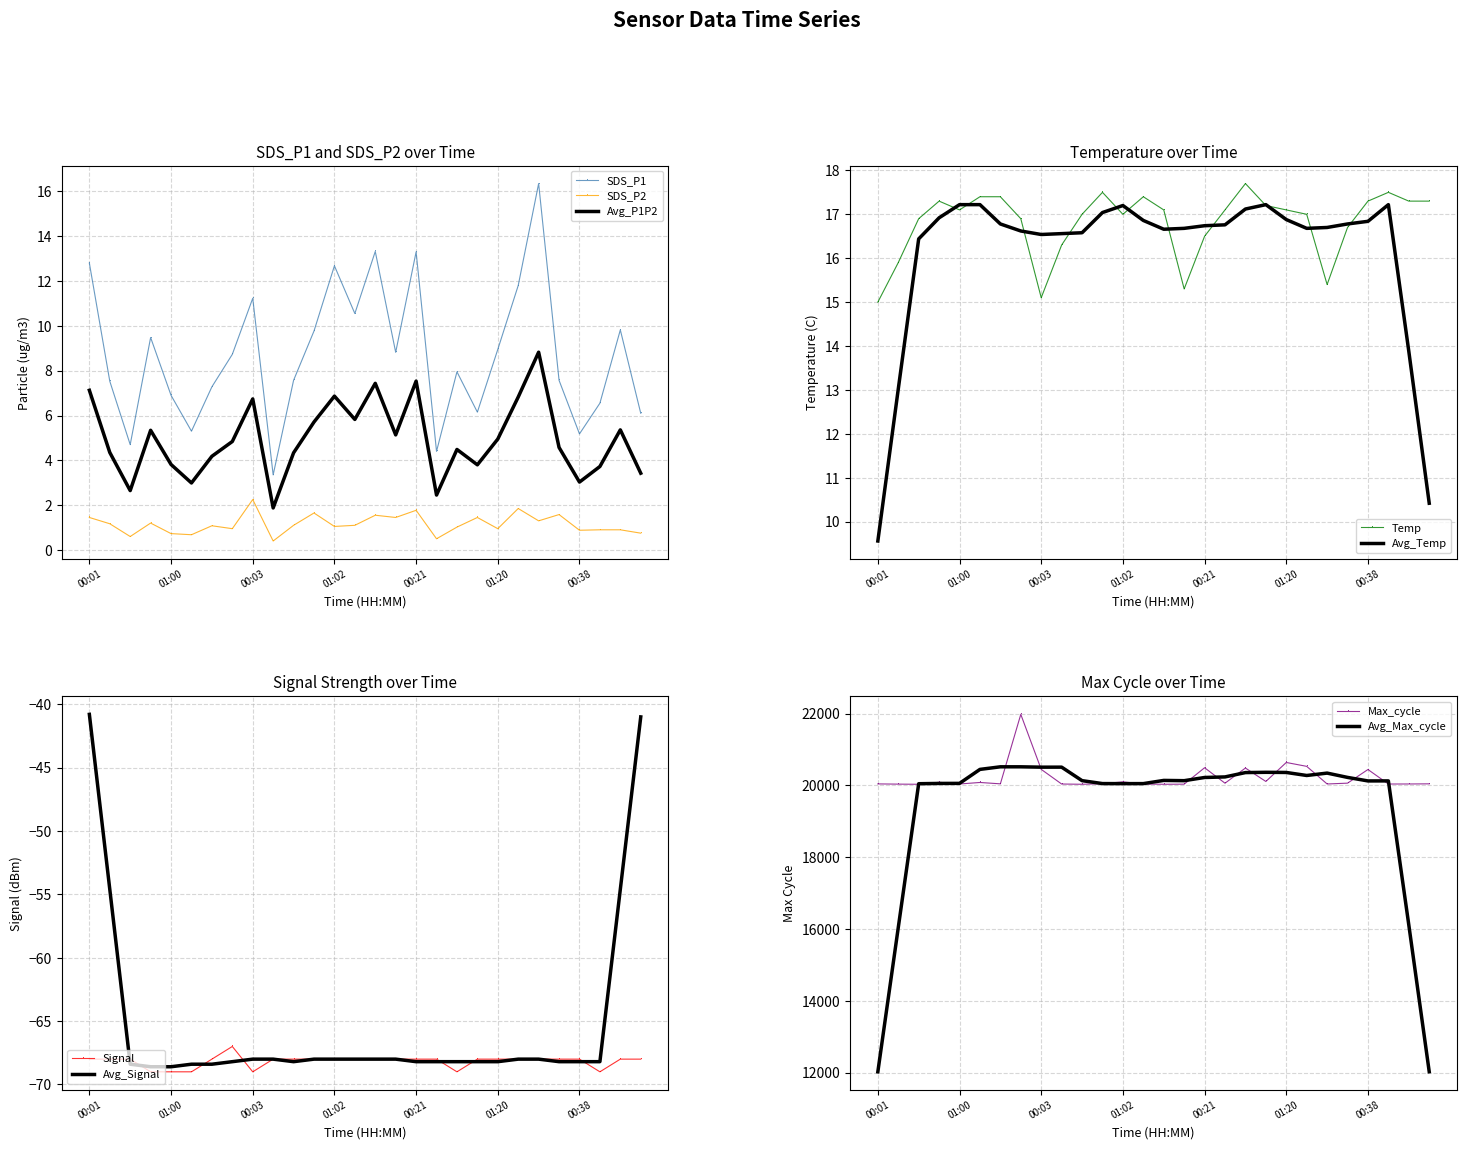

What is the difference between the maximum and minimum values in the Temp series?

2.7